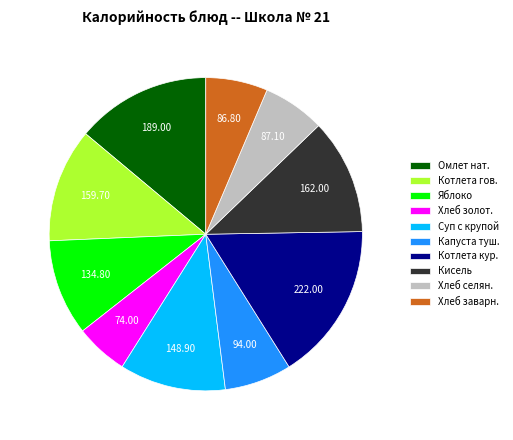

Is there a majority slice in this chart?

No